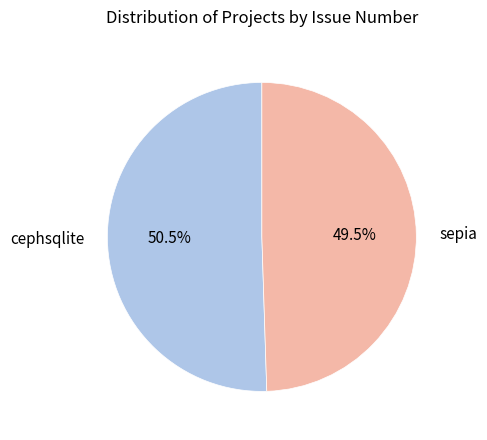

To the nearest percent, what is the difference between the sepia and cephsqlite slice percentages?

1%